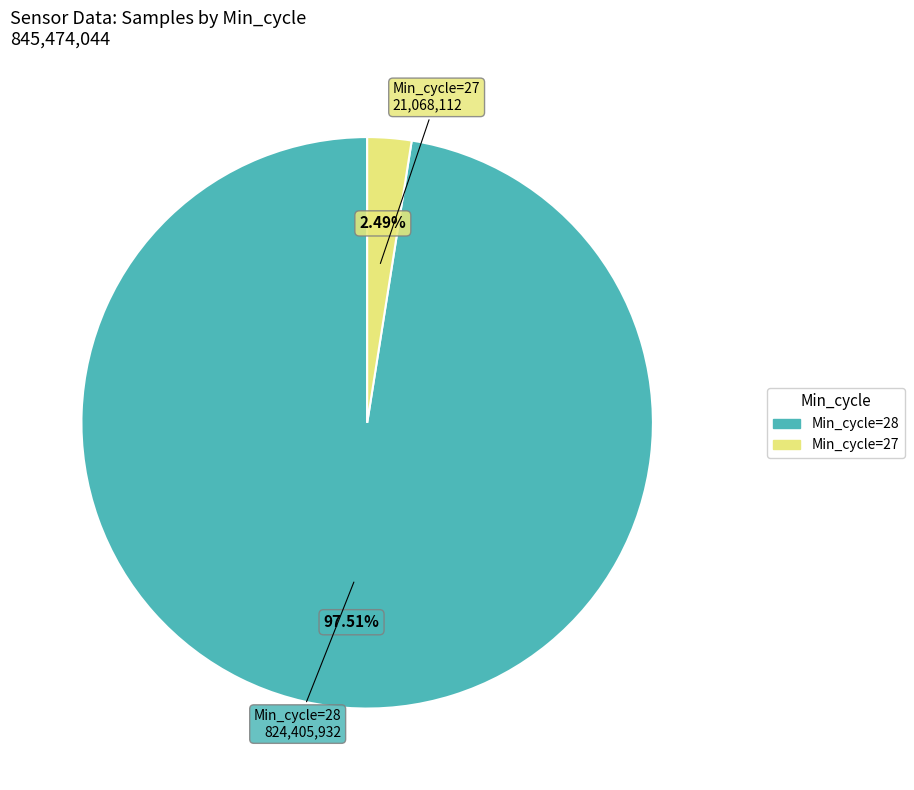

What is the largest slice in the pie chart?

Min_cycle=28